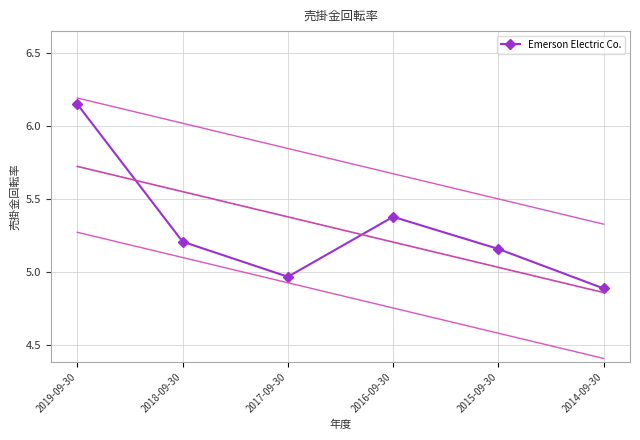

What is the label of the 3rd point from the right?

2016-09-30